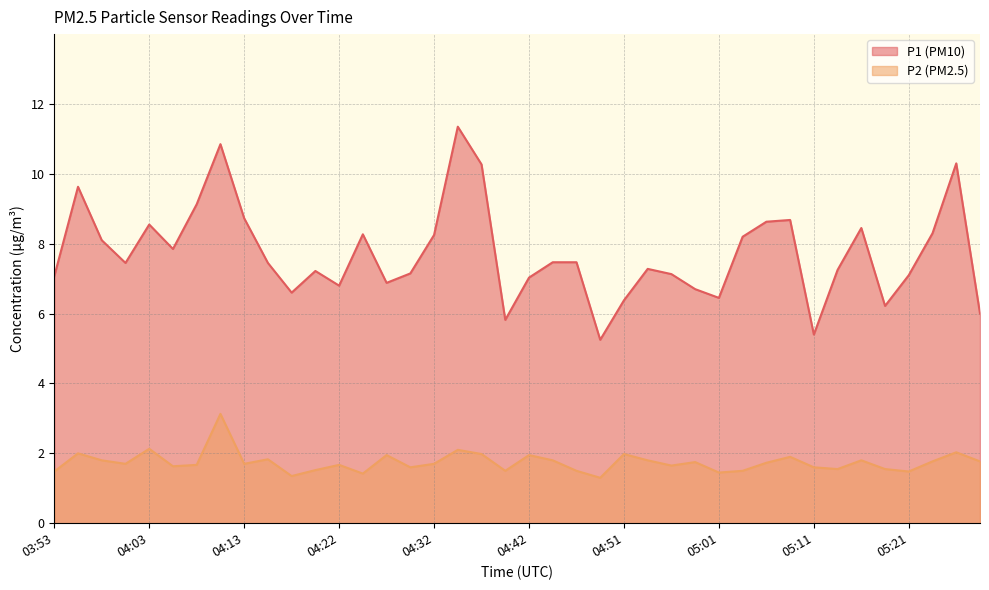

Rank the series by their maximum value, from highest to lowest.

P1, P2